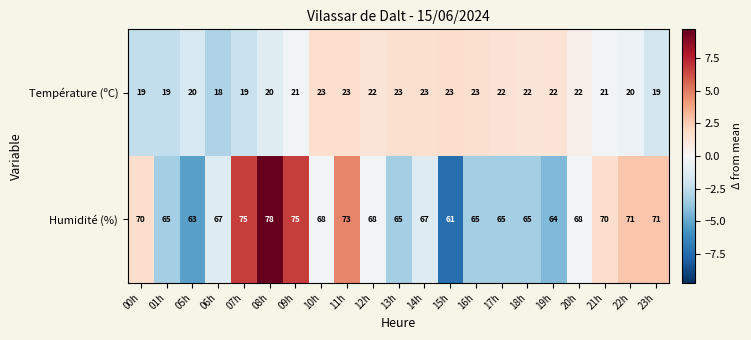

How many data points does each series have?

21